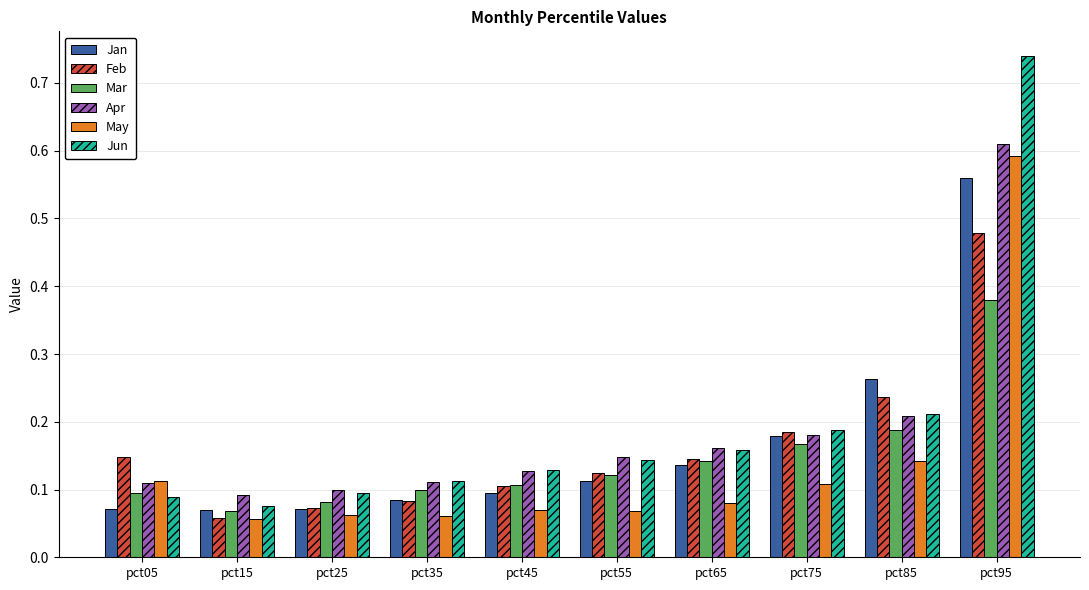

Which category has the highest value in the Mar series?

pct95